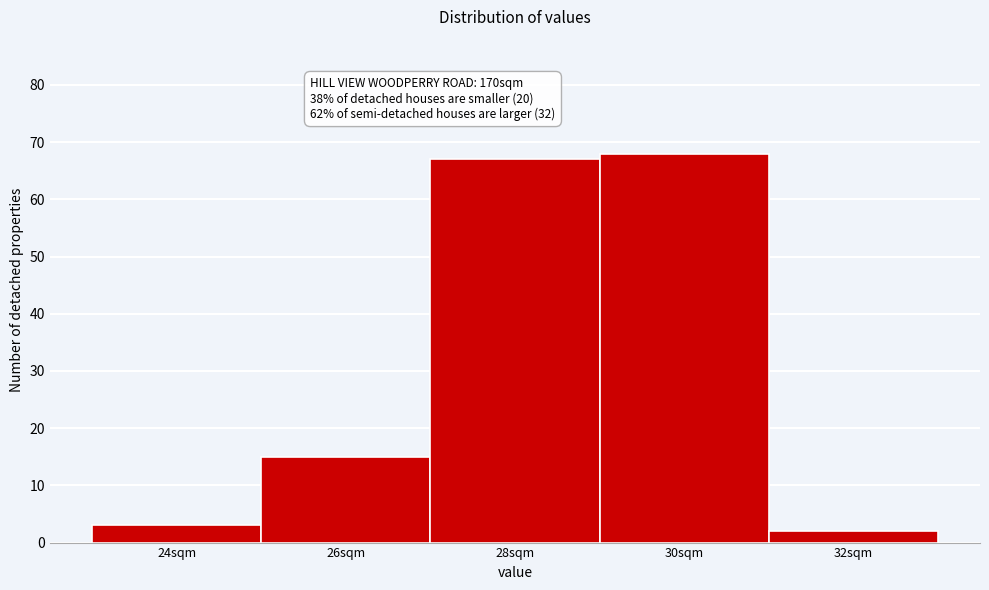

Reading left to right, transcribe all the data shown in this chart.

3	15	67	68	2